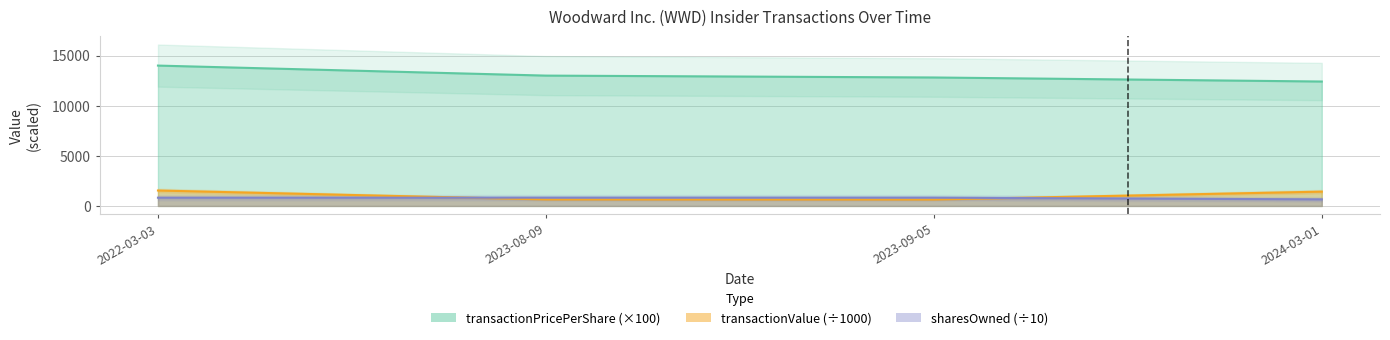

Does the chart display data point markers on the line(s)?

No